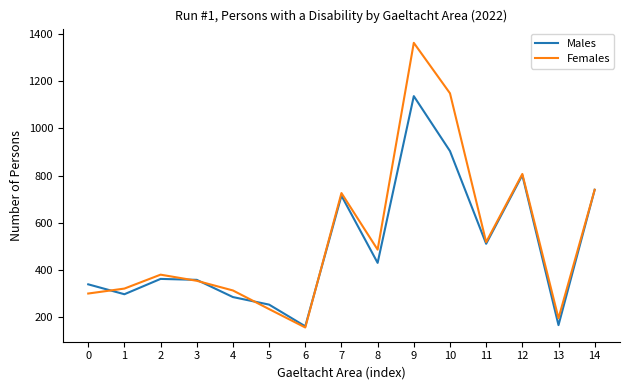

Between which two adjacent categories do Males and Females first intersect?

0 and 1